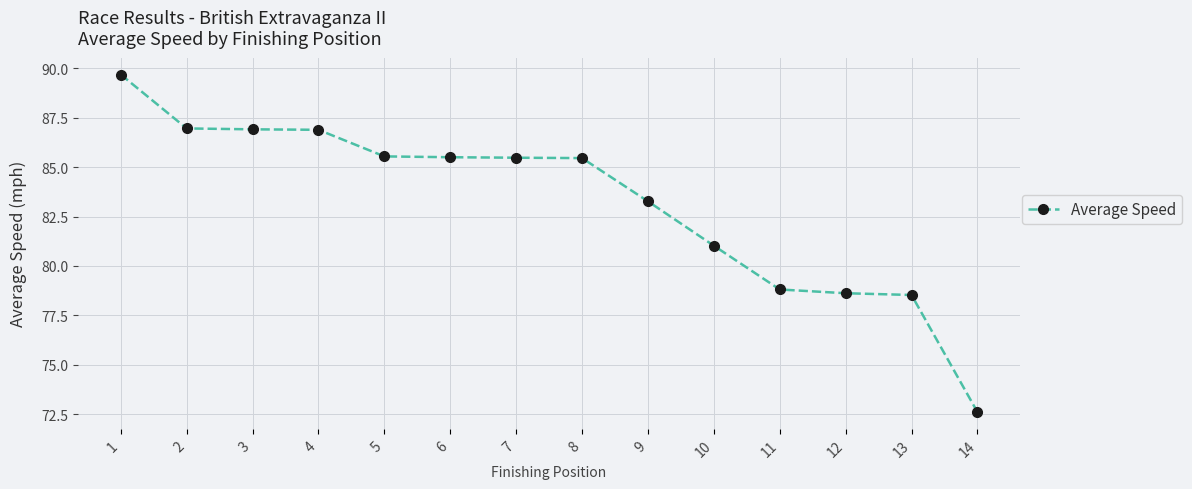

Is this an area chart (filled region under the line)?

No